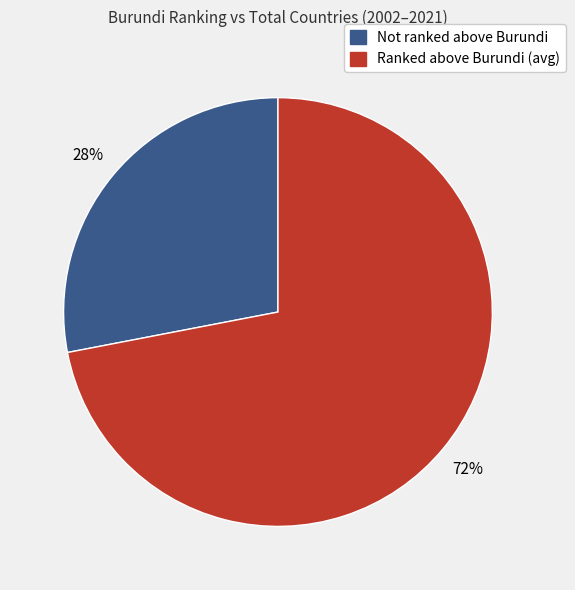

What percentage is the Not ranked above Burundi slice, to the nearest percent?

28%